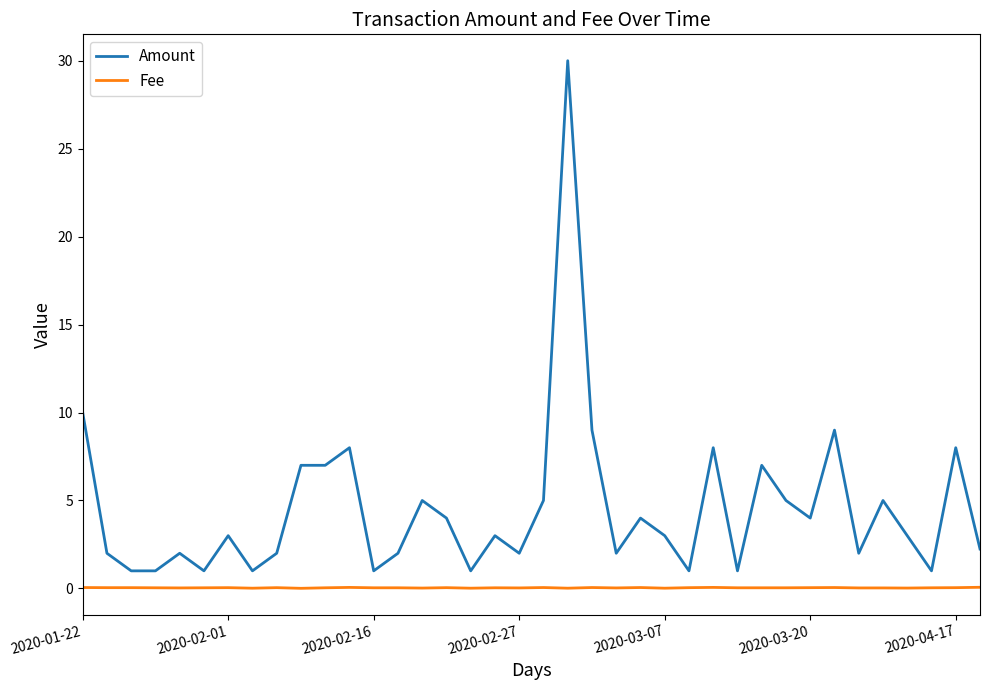

True or false: Amount and Fee intersect in this chart.

False